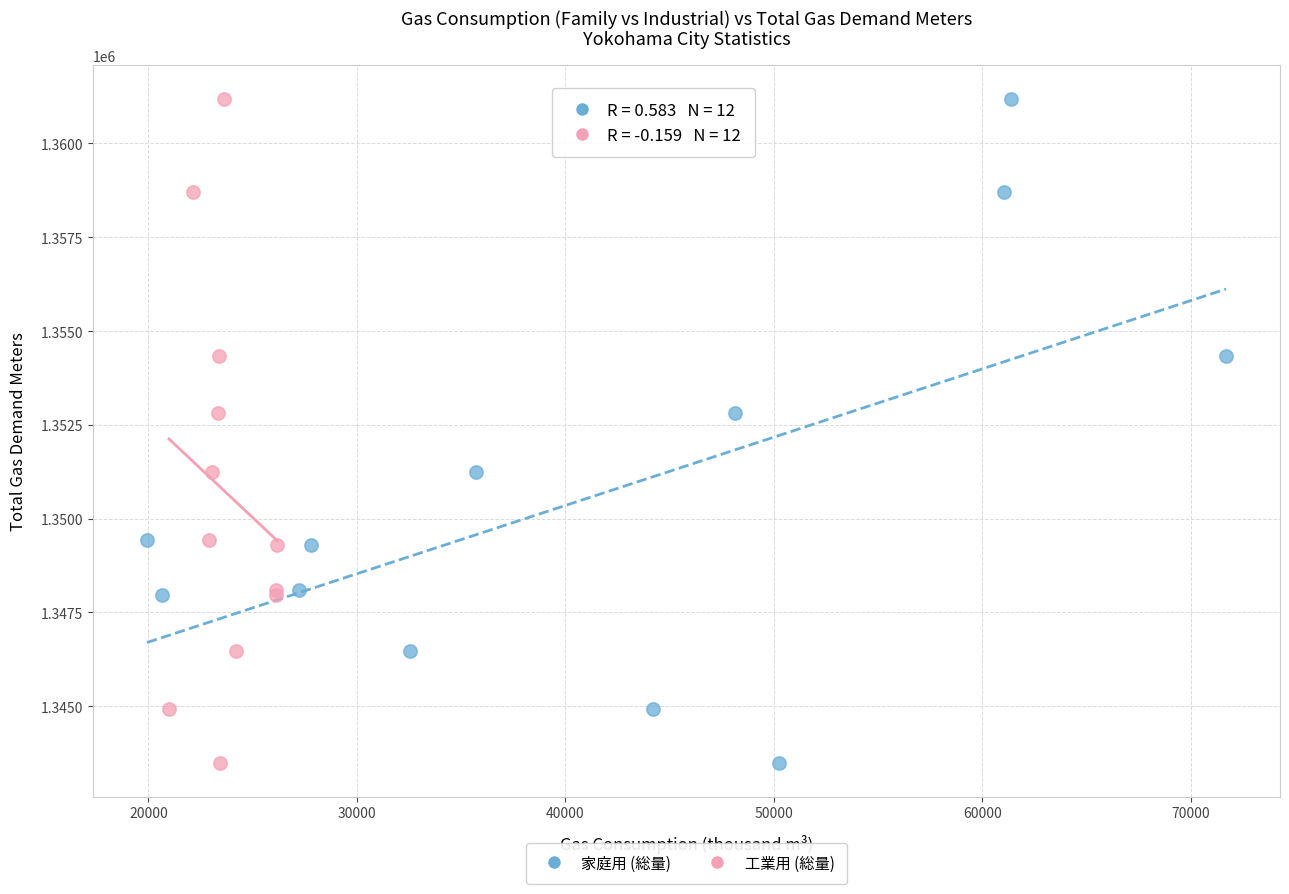

What are all the series names shown in the legend?

家庭用 (総量), 工業用 (総量)